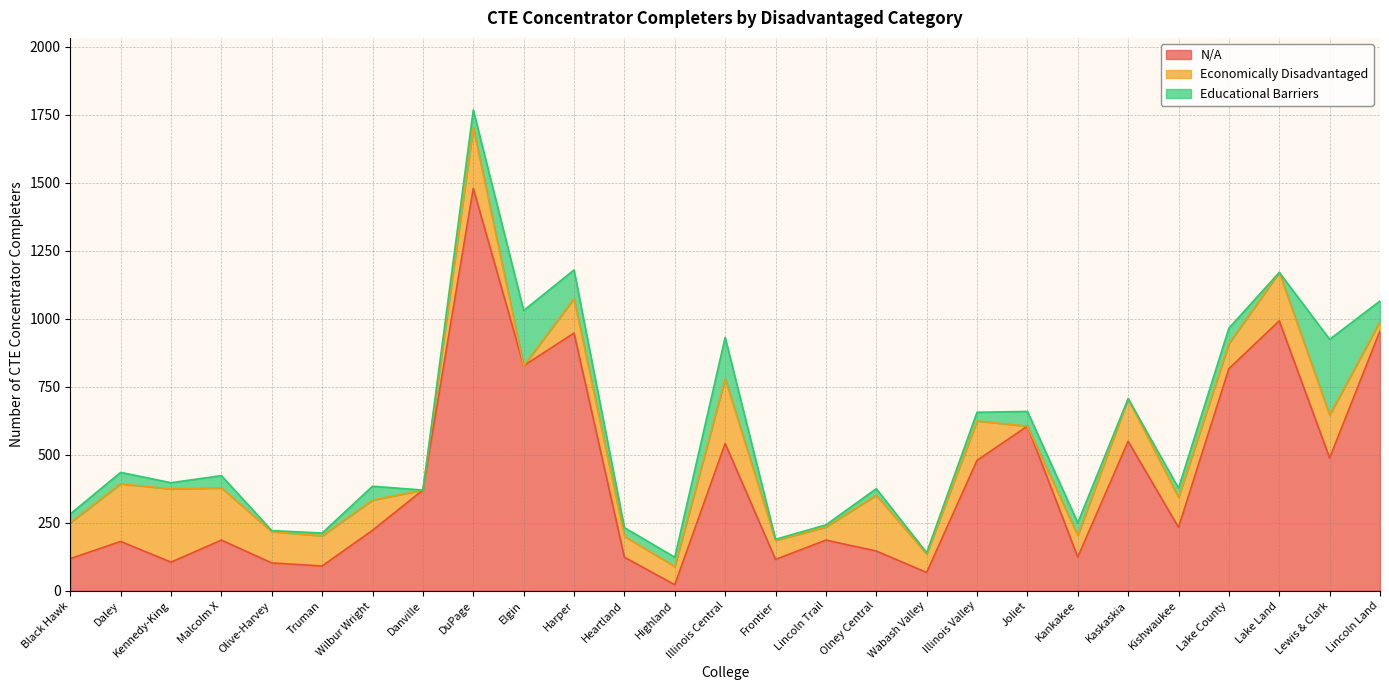

What value does the Educational Barriers series have at Malcolm X?

45